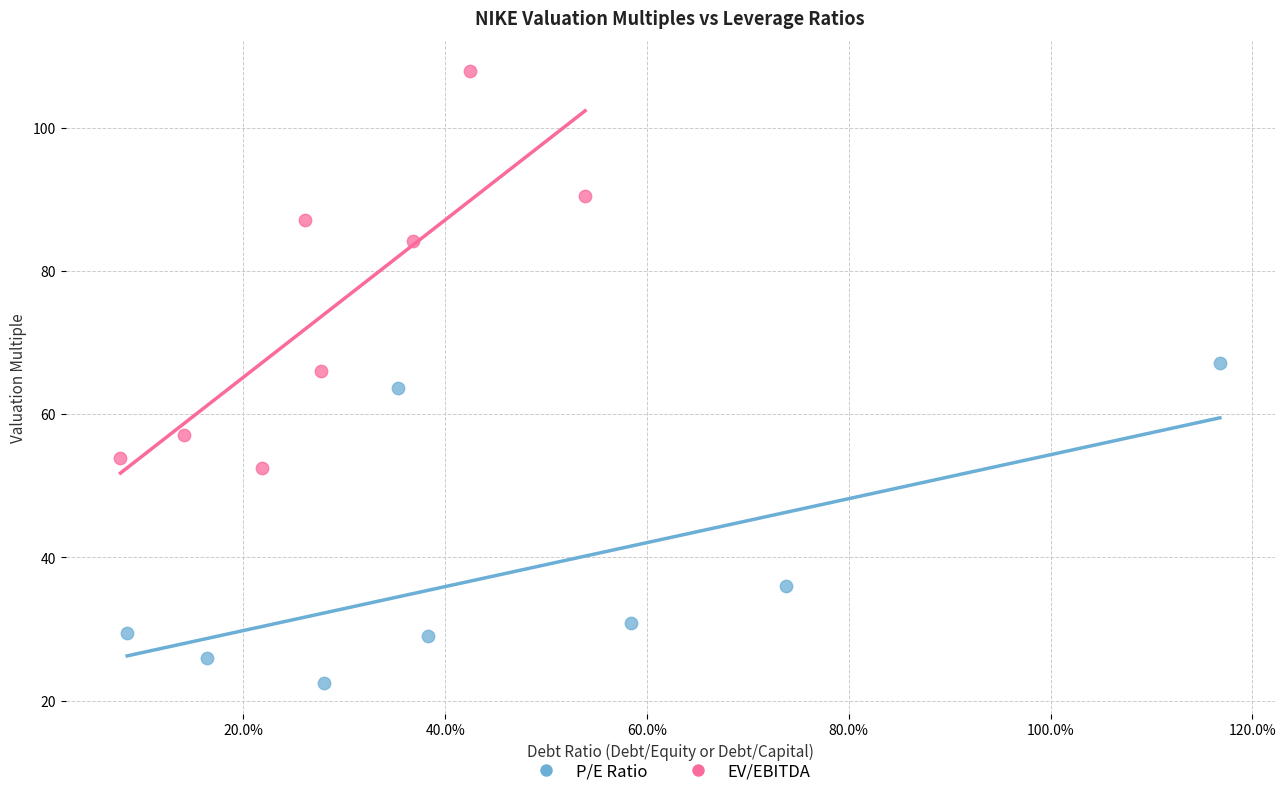

Which series has the largest Y range (max minus min)?

EV/EBITDA